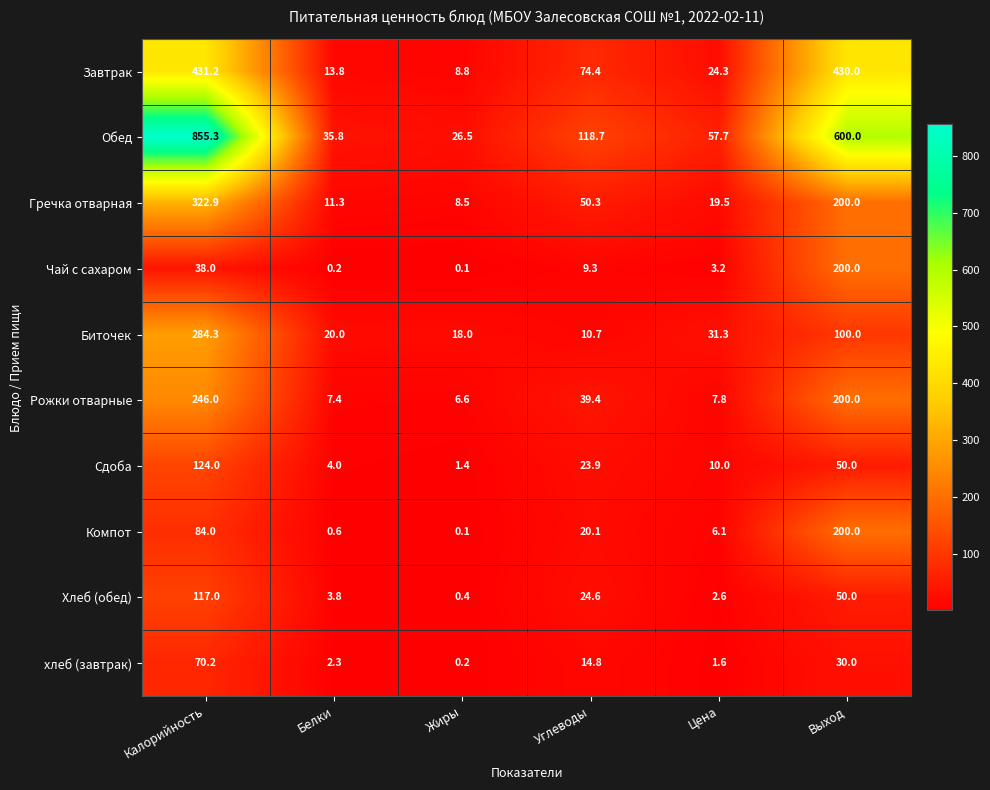

The value of Рожки отварные at Жиры is 6.6. True or false?

True